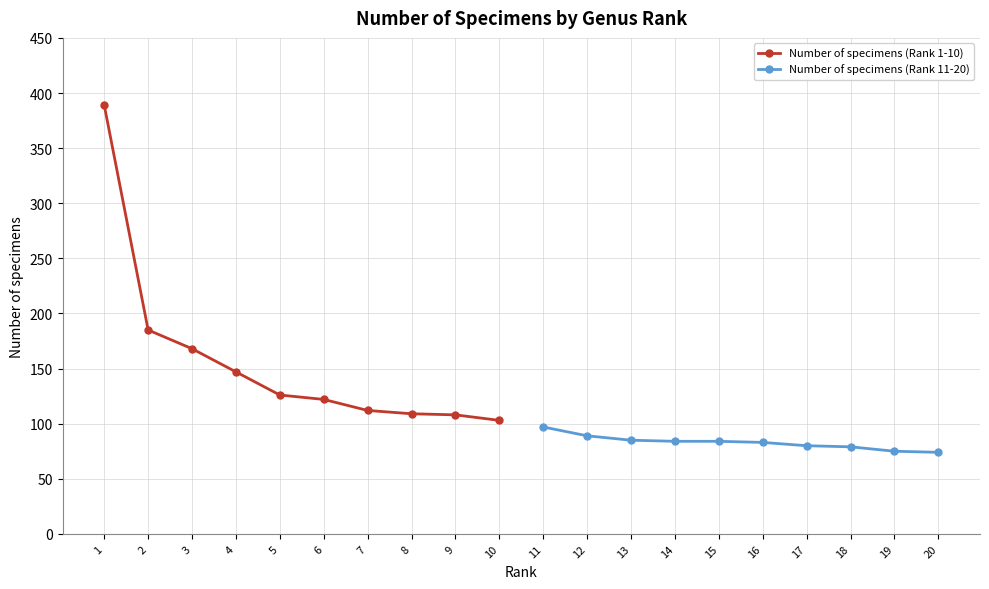

The Number of specimens (Rank 11-20) series shows 39 at 19. True or false?

False